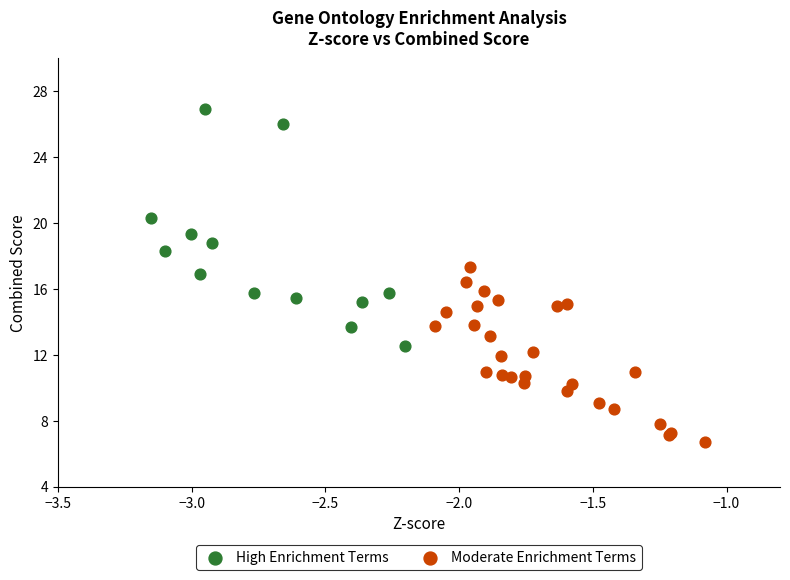

Which series has the largest Y range (max minus min)?

High Enrichment Terms